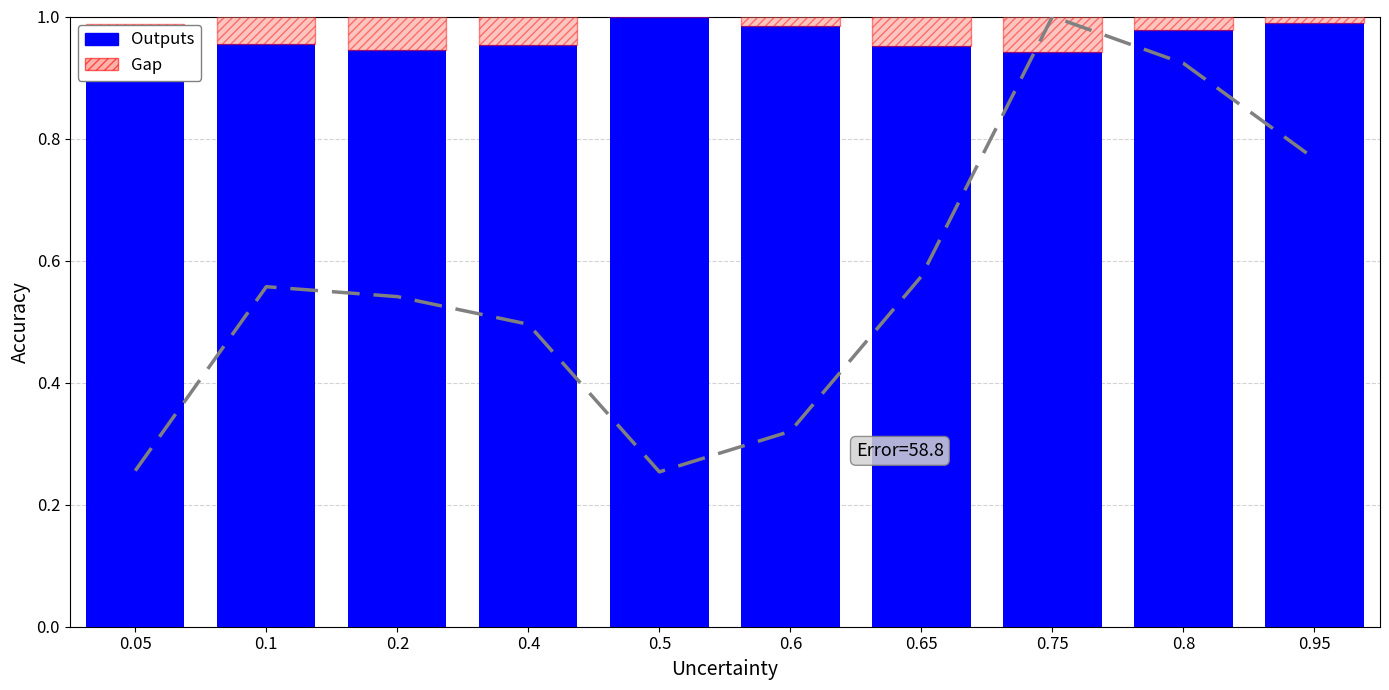

How many groups of bars are there?

10